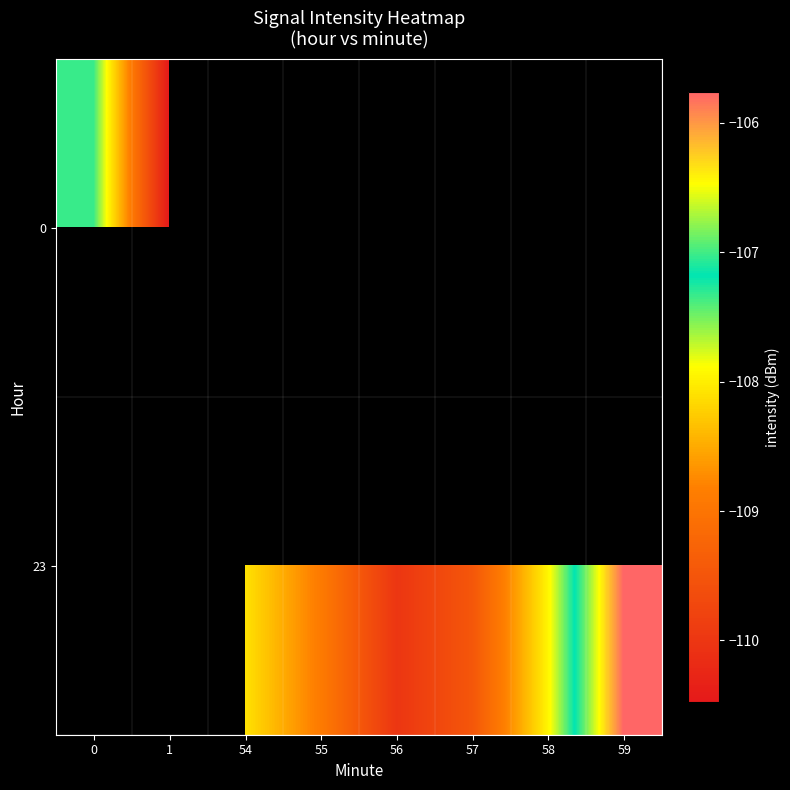

How many distinct data groups are displayed?

2